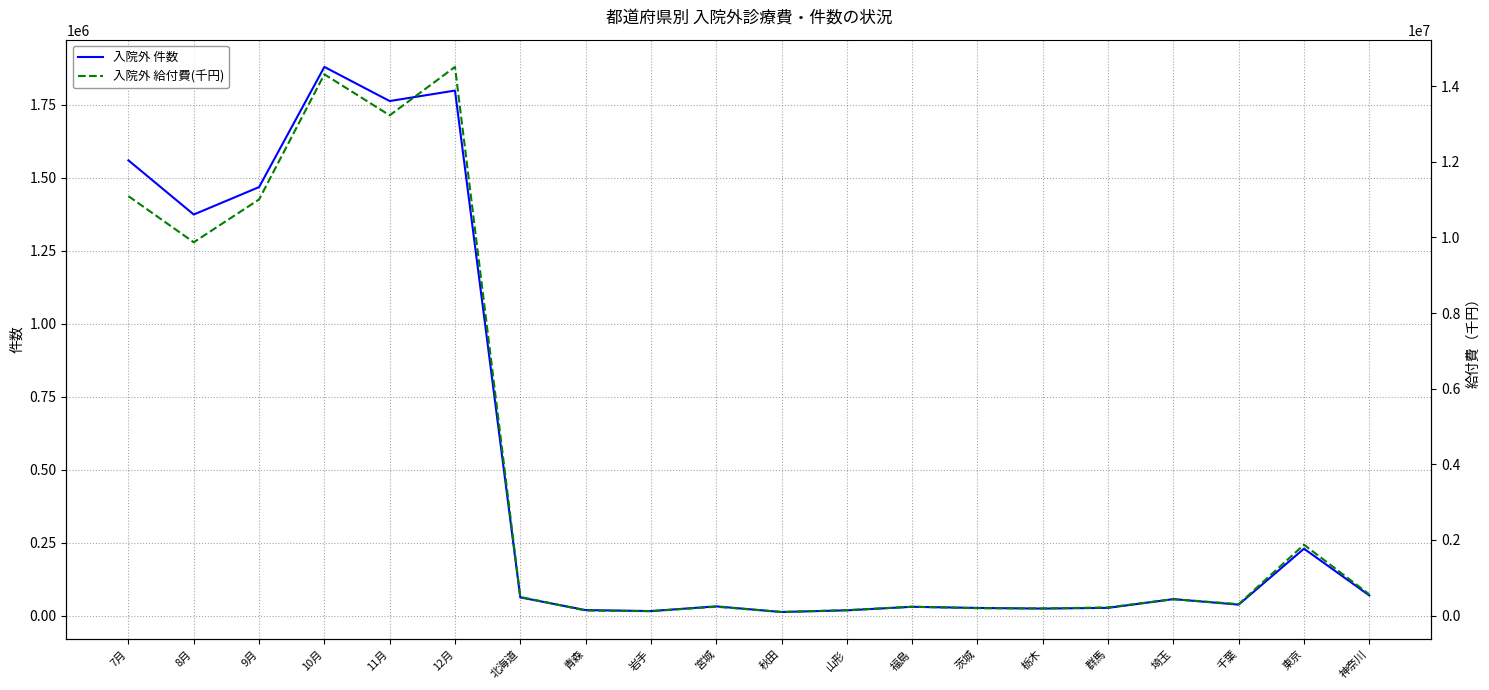

True or false: 入院外 件数 and 入院外 給付費(千円) cross at least once.

False